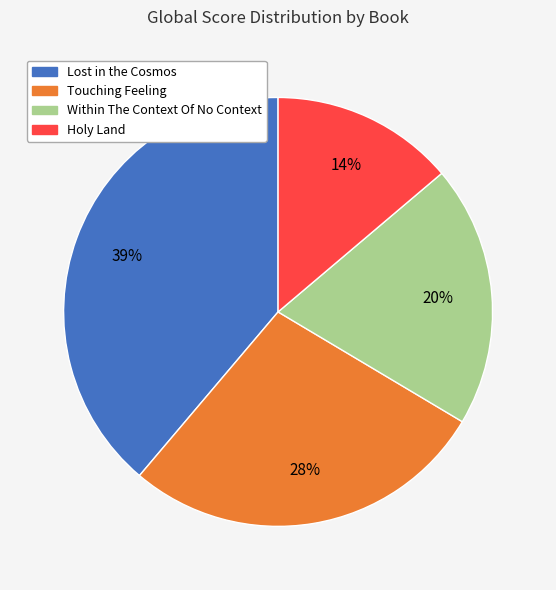

Rank the categories by value from highest to lowest.

Lost in the Cosmos, Touching Feeling, Within The Context Of No Context, Holy Land